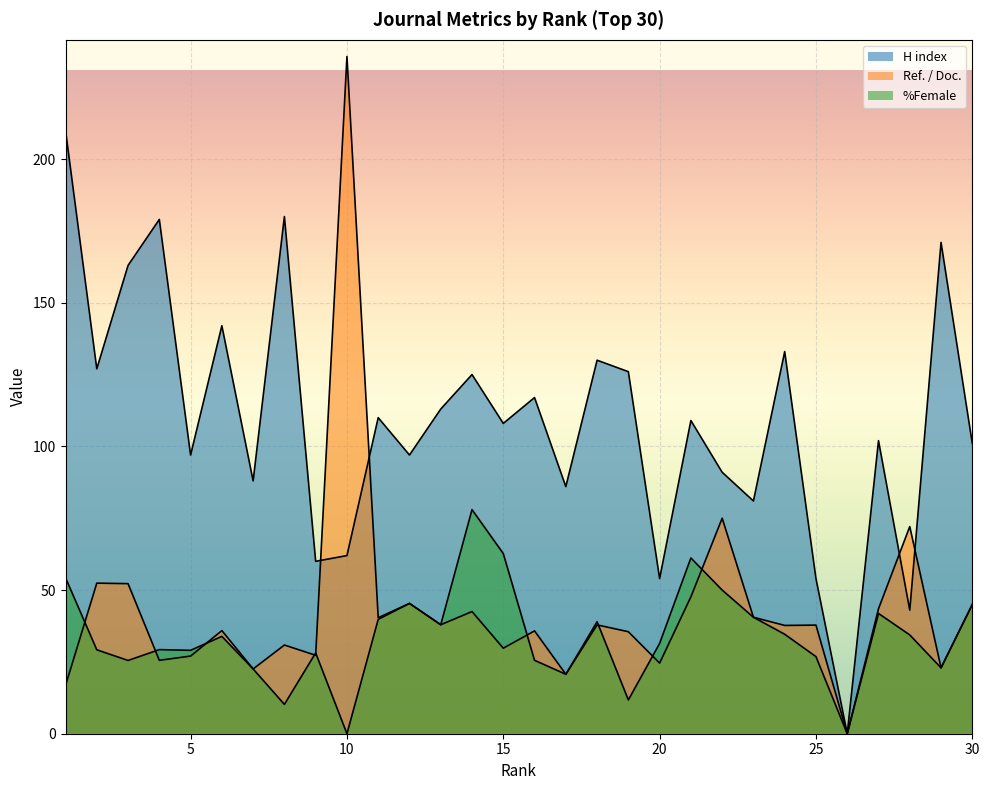

How many lines are shown in the chart?

3